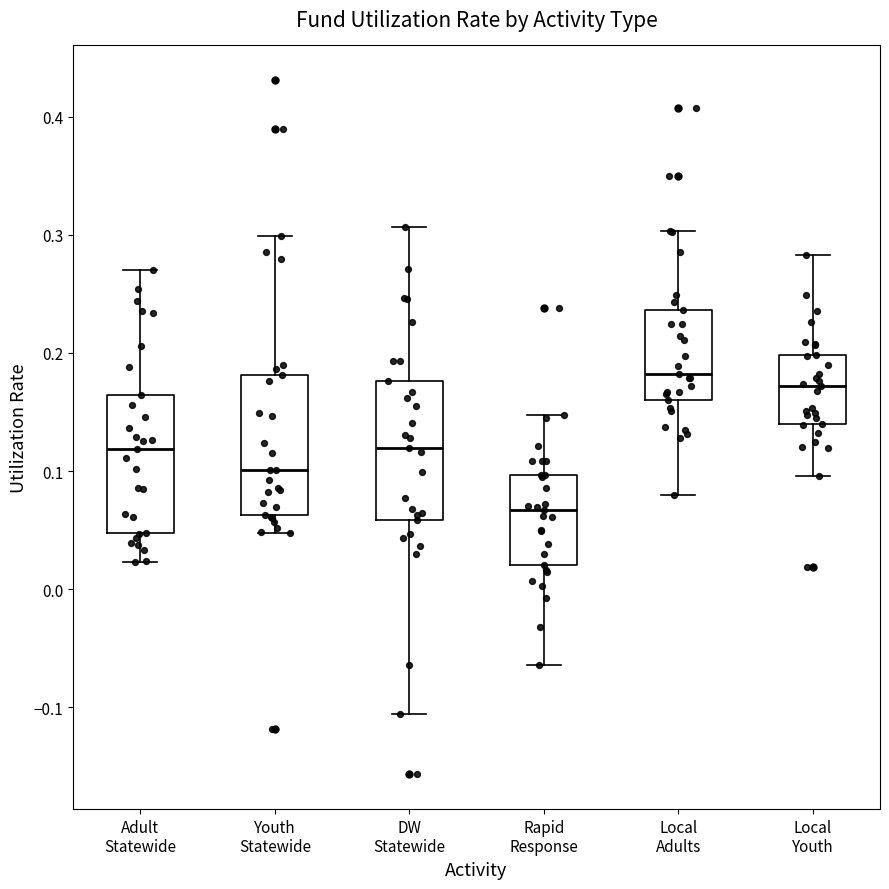

Reading left to right, transcribe this box plot: for each box, give where its median line is, the range the box spans, and where its two whiskers end, as read against the y-axis. The values are not printed on the chart, so give them approximately, as read against the axis.

Adult Statewide: median 0.12, box 0.05 to 0.16, whiskers 0.02 to 0.27
Youth Statewide: median 0.10, box 0.06 to 0.18, whiskers 0.05 to 0.30
DW Statewide: median 0.12, box 0.06 to 0.18, whiskers -0.11 to 0.31
Rapid Response: median 0.07, box 0.02 to 0.10, whiskers -0.06 to 0.15
Local Adults: median 0.18, box 0.16 to 0.24, whiskers 0.08 to 0.30
Local Youth: median 0.17, box 0.14 to 0.20, whiskers 0.10 to 0.28